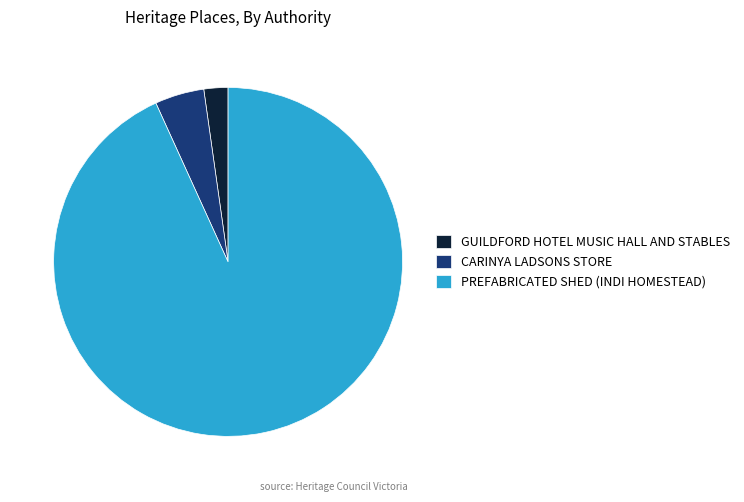

Does any single category account for the majority?

Yes